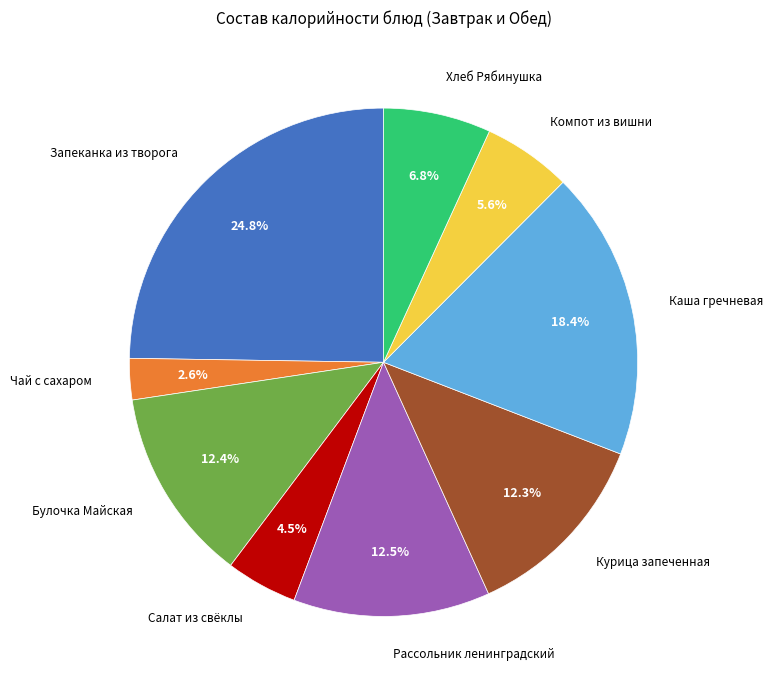

True or false: Каша гречневая accounts for 18% of the total.

True